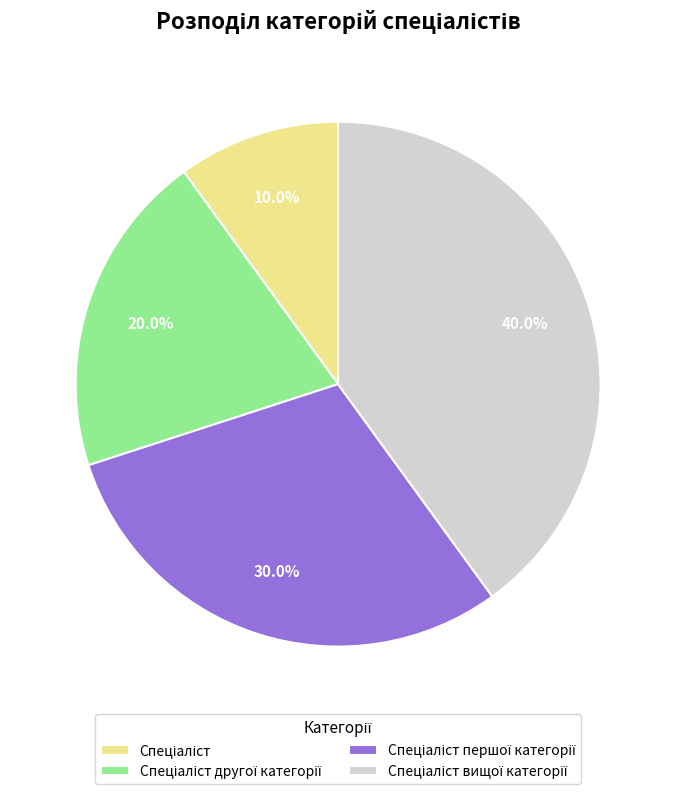

Is there a majority slice in this chart?

No